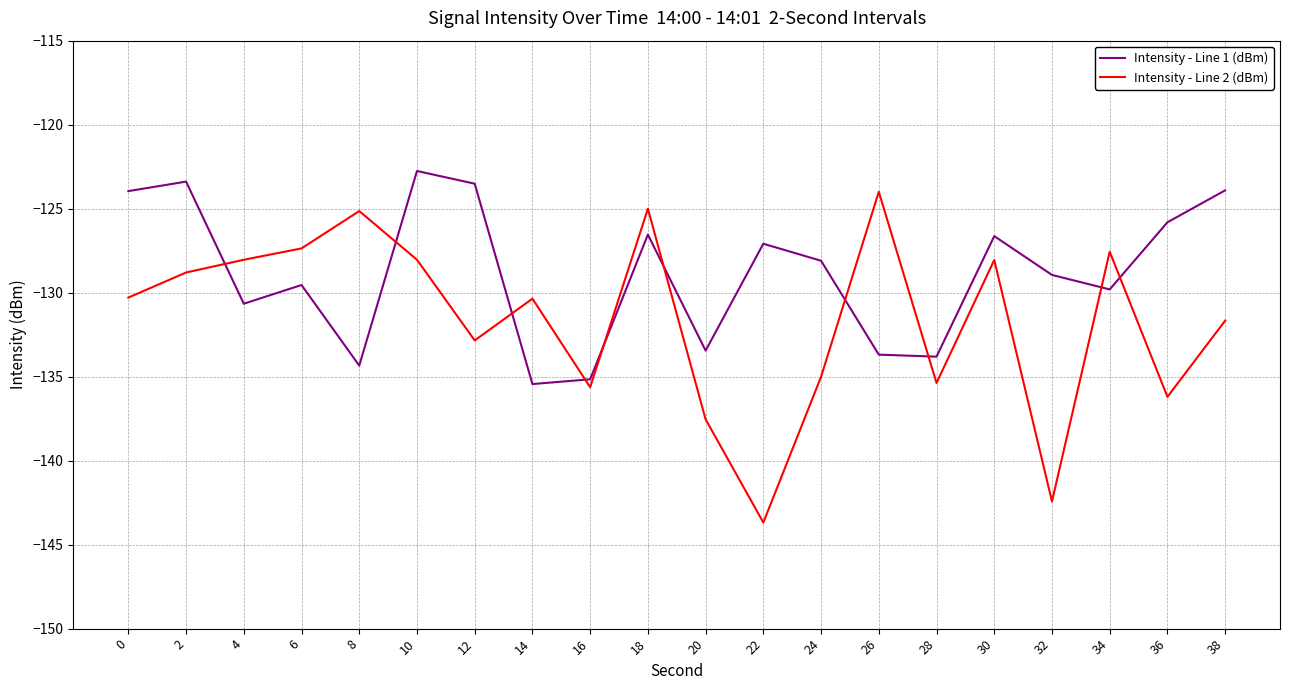

Rank the series at 24 from highest to lowest value.

Intensity - Line 1 (dBm), Intensity - Line 2 (dBm)